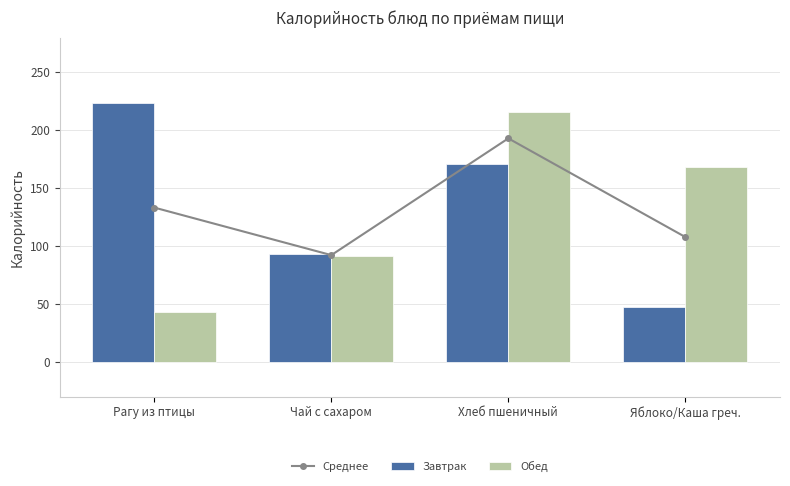

Between Чай с сахаром and Яблоко/Каша греч., which series saw the biggest shift?

Обед